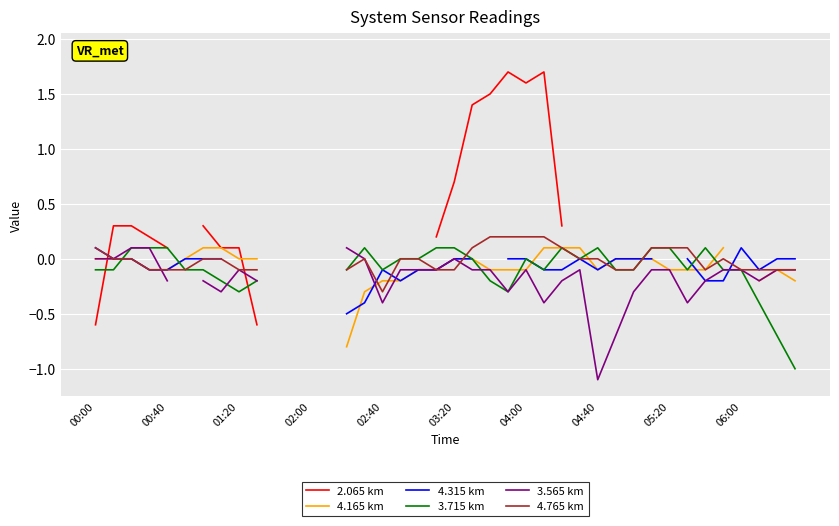

How many values in the 4.765 km series exceed 0?

10